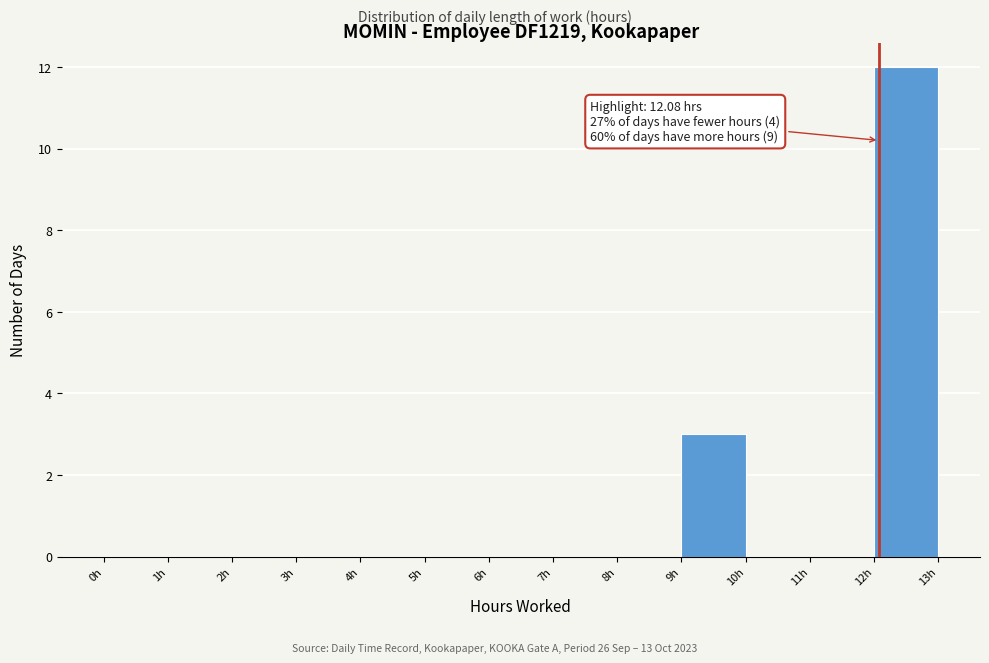

Over which range of the x-axis is the bar tallest?

12 to 13